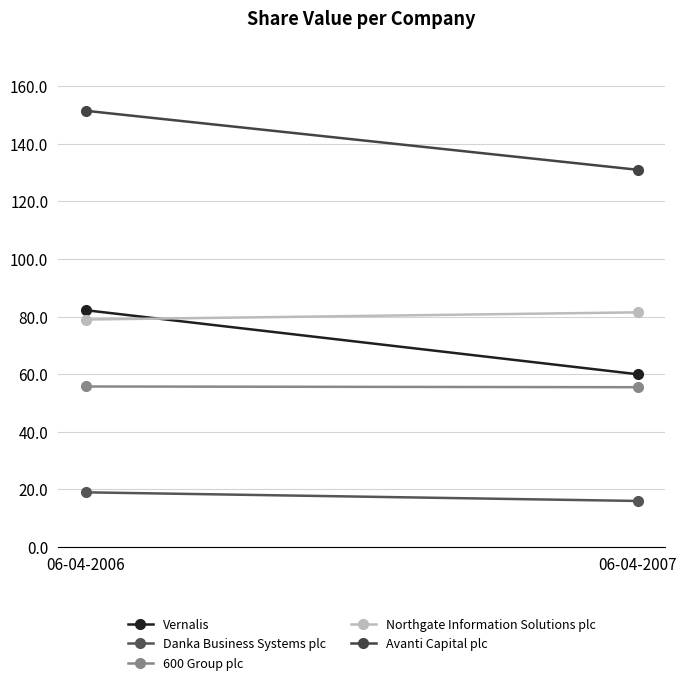

Rank the categories by Avanti Capital plc value from lowest to highest.

06-04-2007, 06-04-2006